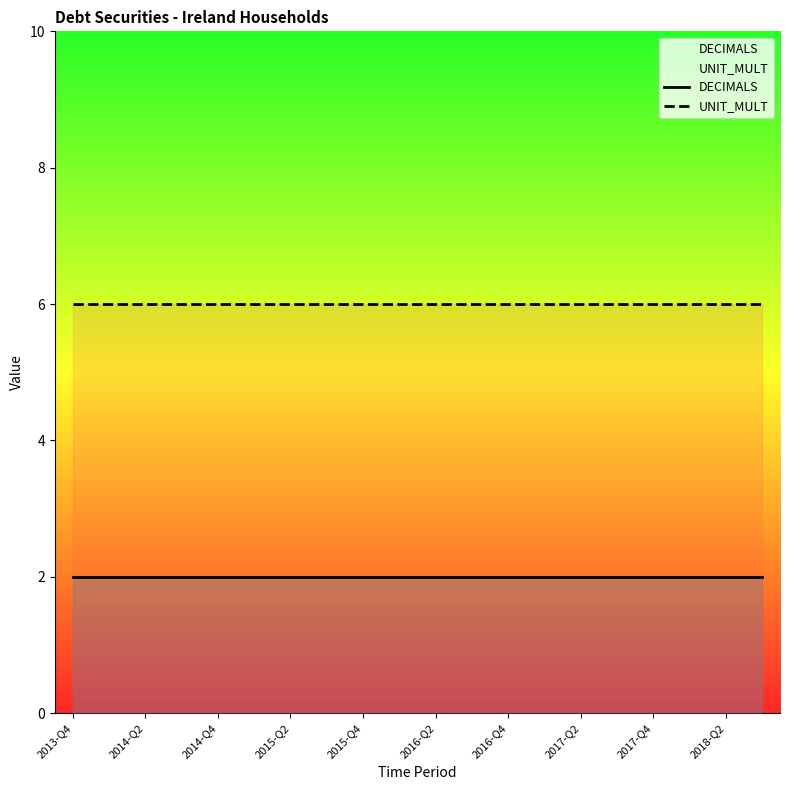

The value of DECIMALS at 2018-Q2 is 2. True or false?

True